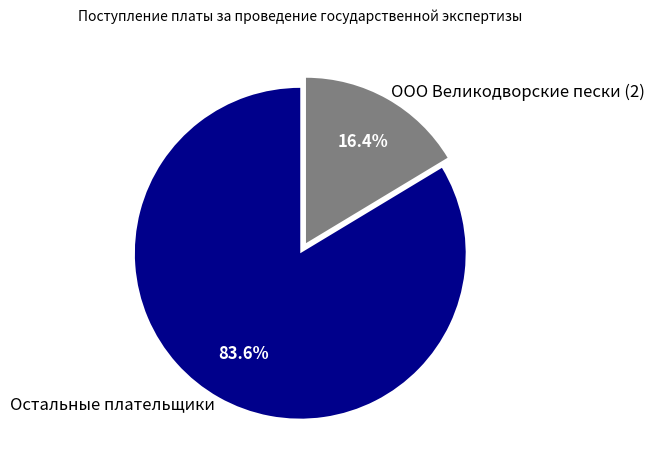

Does any single category account for the majority?

Yes